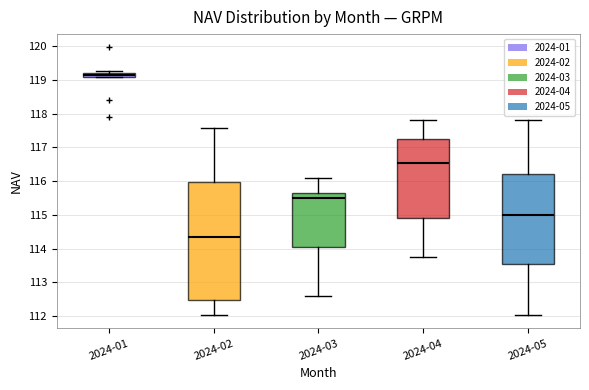

Where is the upper edge of the box for 2024-01 on the y-axis? The values are not printed on the chart, so give them approximately, as read against the axis.

119.2